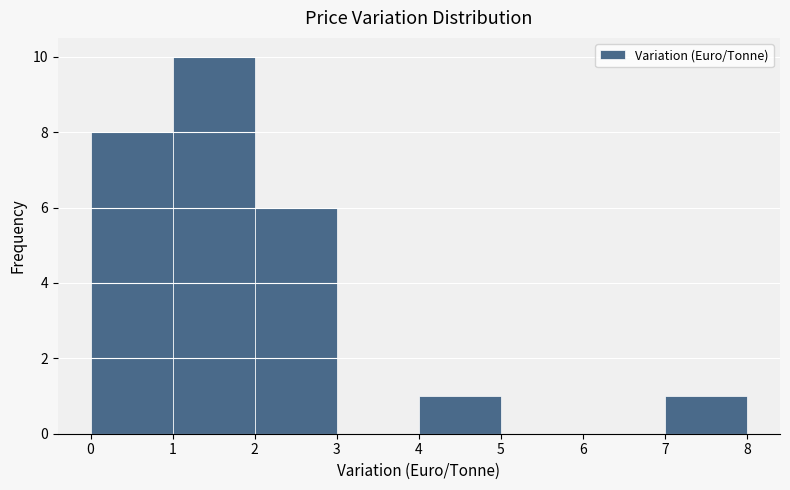

Reading left to right, transcribe this chart: for each bar, give the range it covers on the x-axis and its height. The values are not printed on the chart, so give them approximately, as read against the axis.

0 to 1: 8
1 to 2: 10
2 to 3: 6
3 to 4: 0
4 to 5: 1
5 to 6: 0
6 to 7: 0
7 to 8: 1